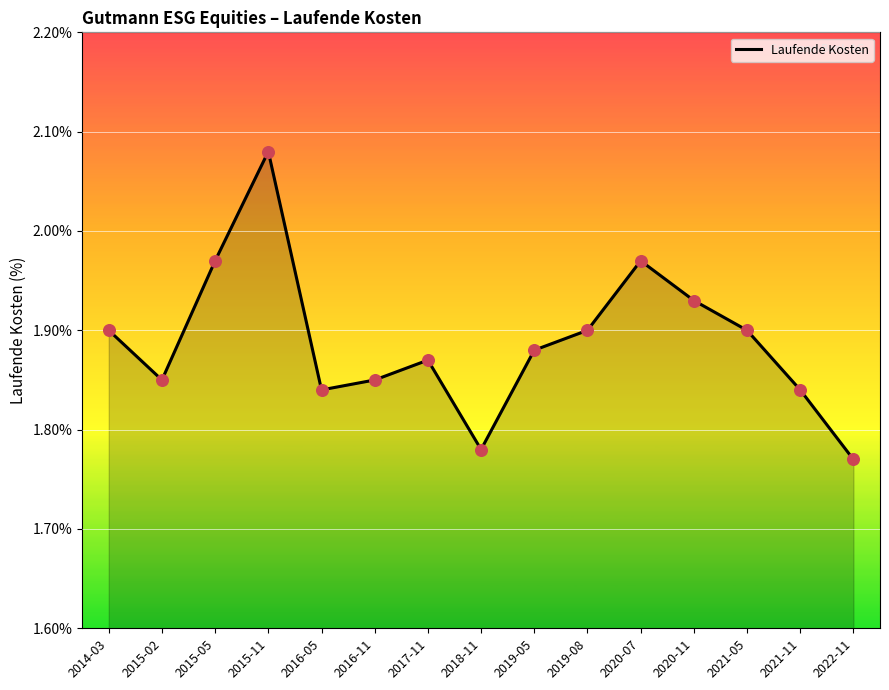

Approximately how many times larger is the value at 2022-11 compared to 2014-03?

0.9